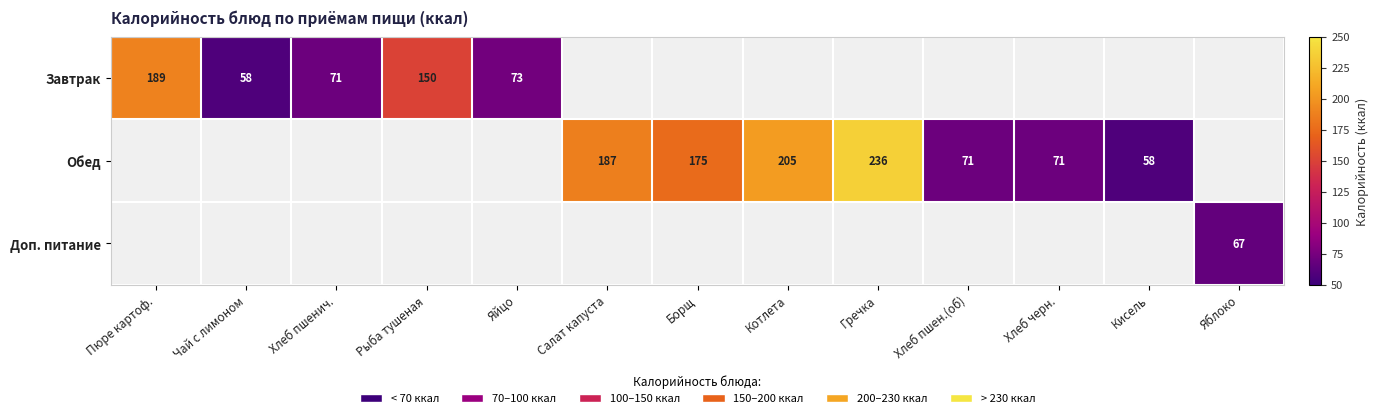

How many distinct data groups are displayed?

3